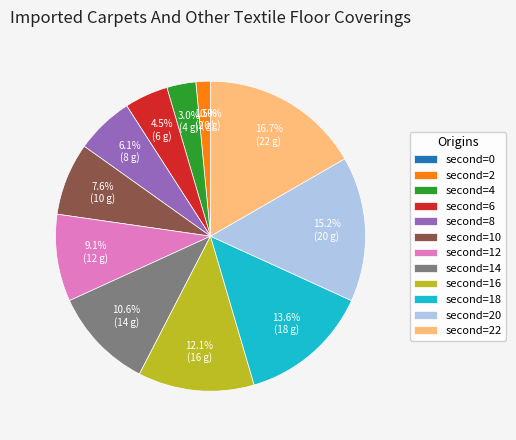

To the nearest percent, what portion does 4 represent?

3%